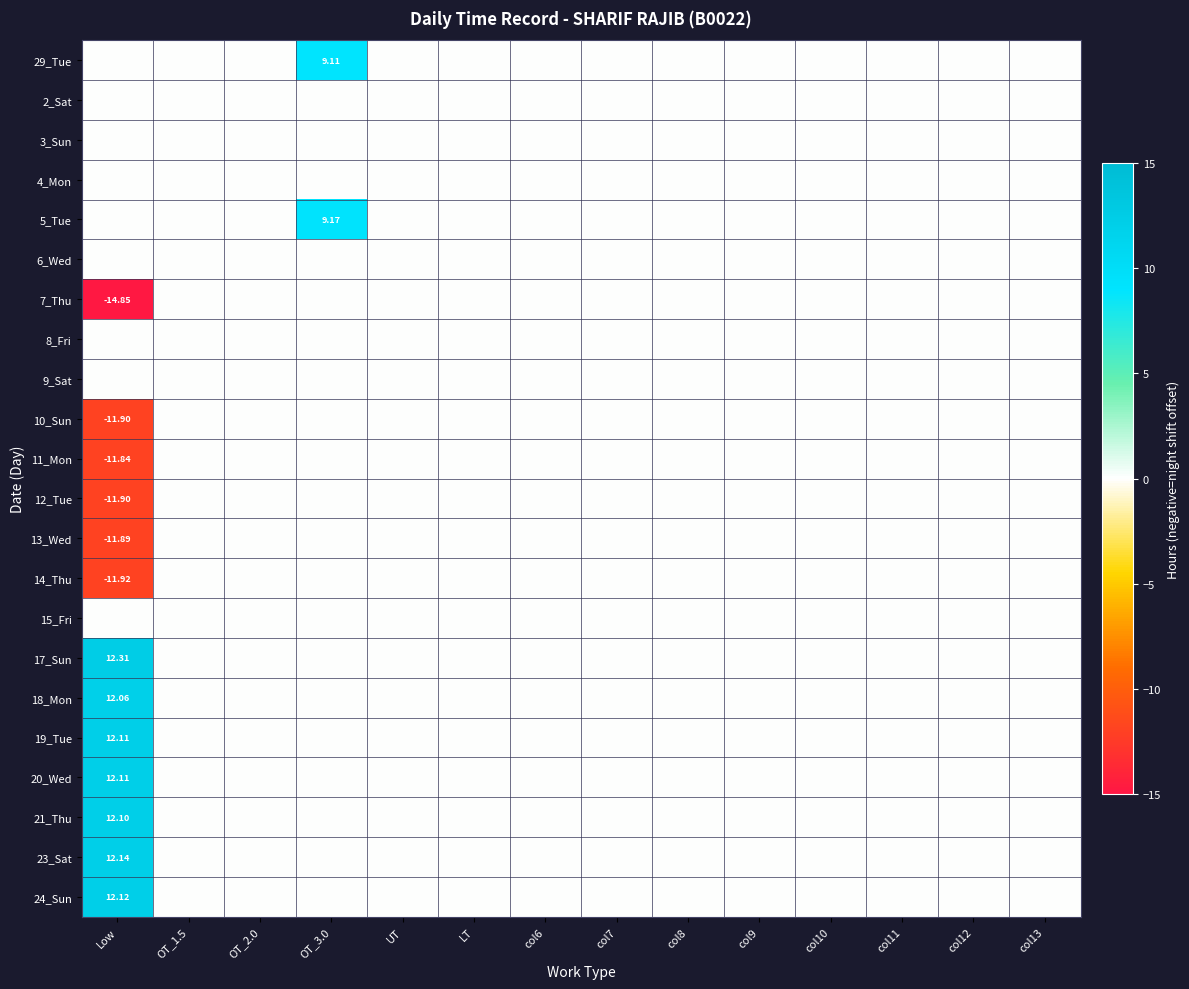

List the labels in order of 19_Tue value, smallest first.

OT_1.5, OT_2.0, OT_3.0, UT, LT, col6, col7, col8, col9, col10, col11, col12, col13, Low